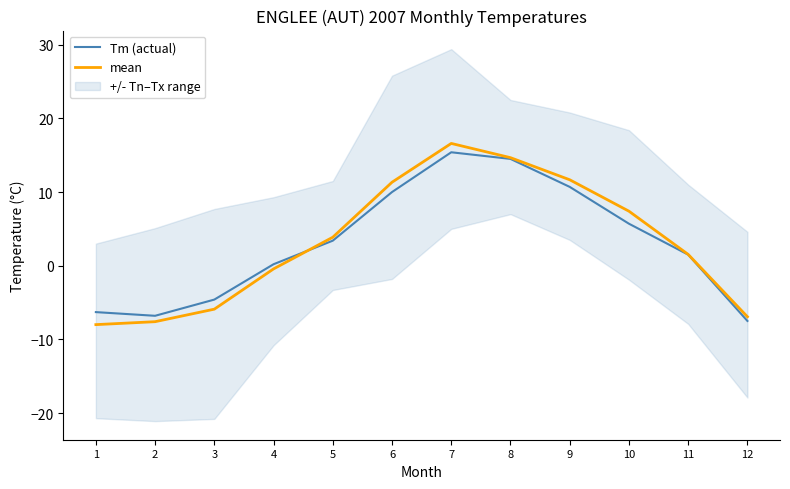

At which label does Tm (actual) first exceed 3?

5